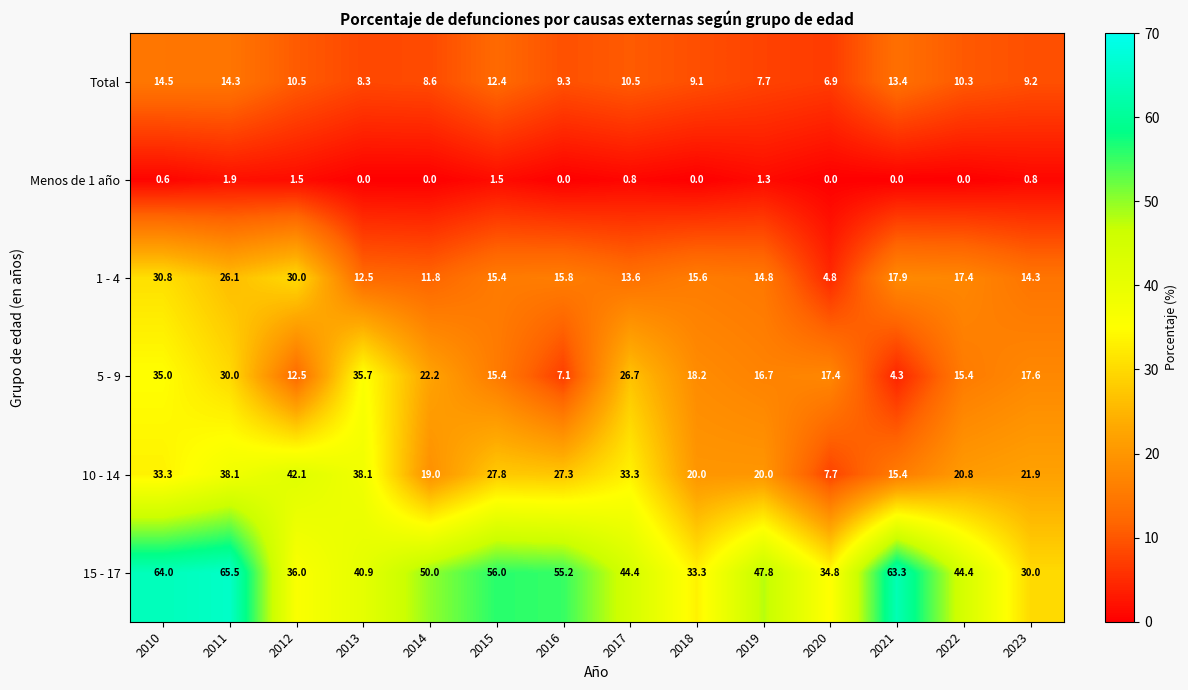

Which series has the largest range (max minus min)?

15 - 17